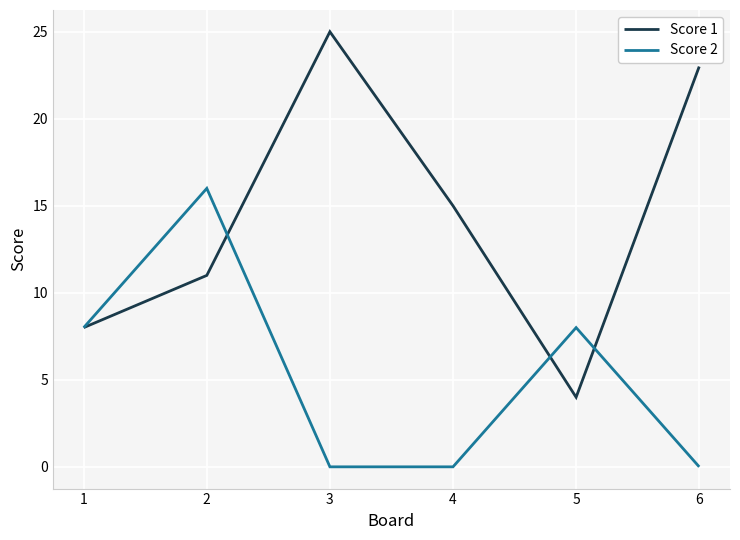

What are all the series names shown in the legend?

Score 1, Score 2